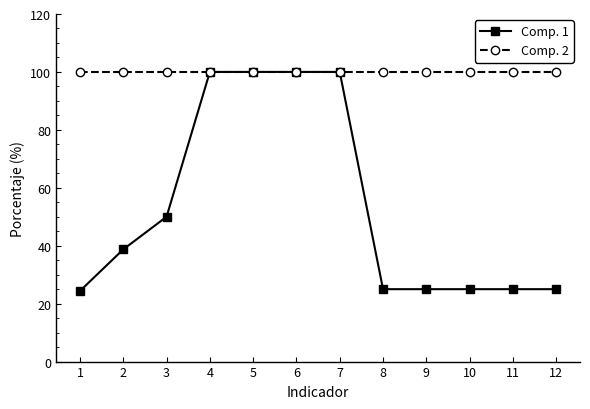

Does the chart display data point markers on the line(s)?

Yes